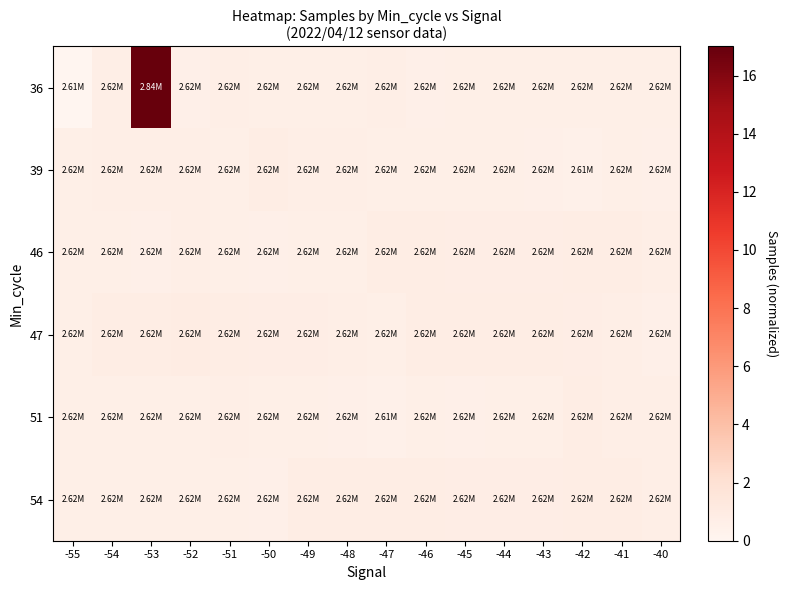

Count the number of categories in the chart.

16